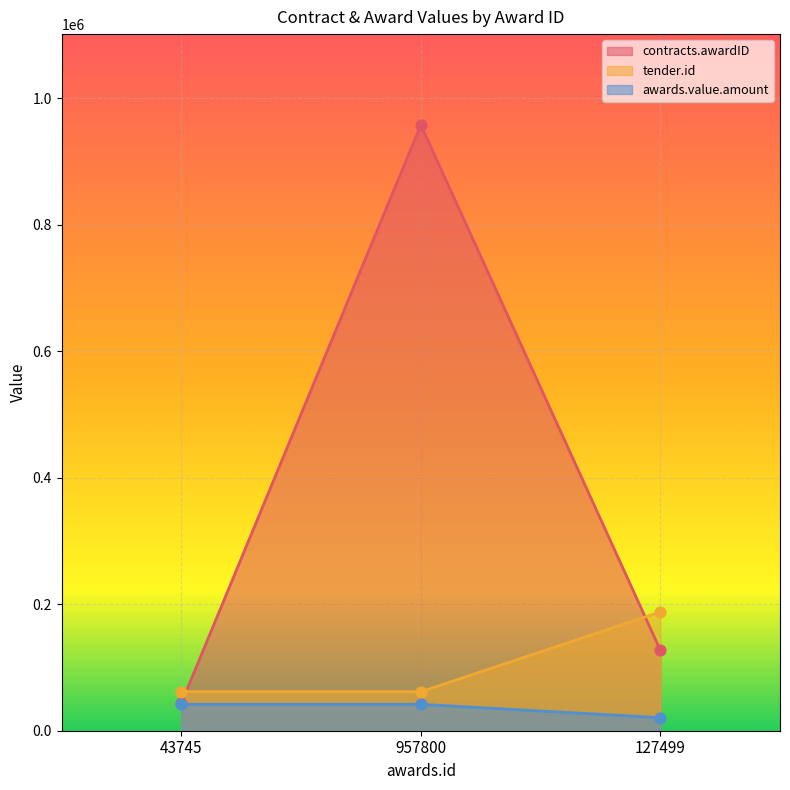

Which series reaches the maximum Y coordinate?

contracts.awardID